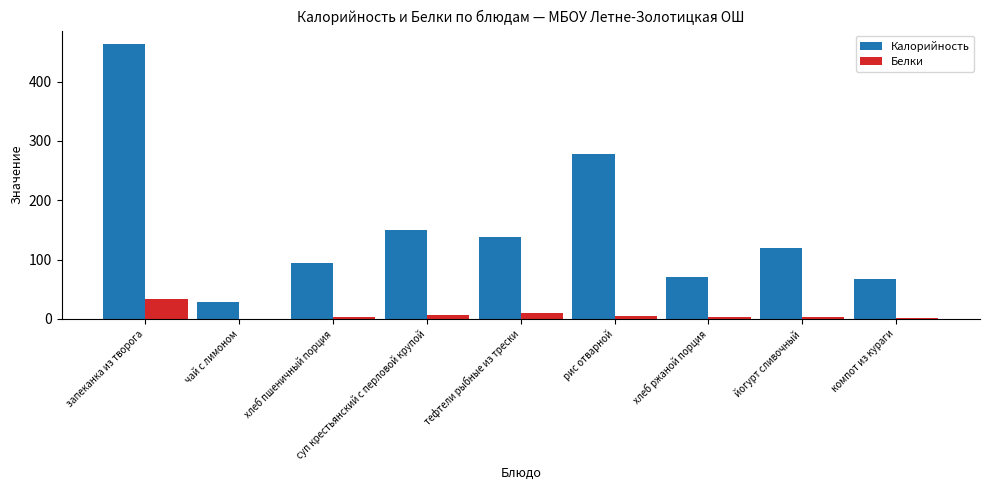

At which category is the sum across all series the highest?

запеканка из творога